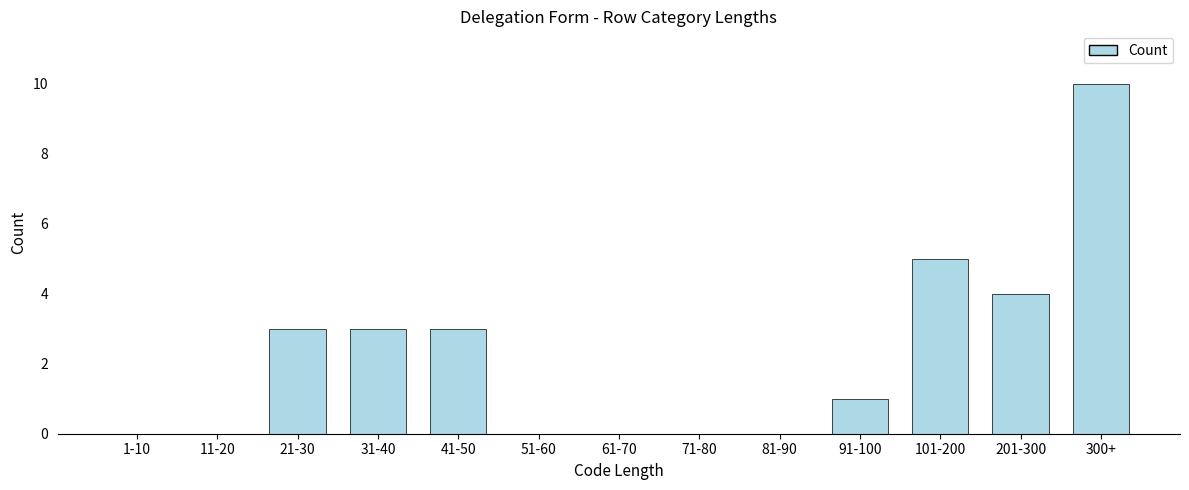

Reading left to right, list all the values displayed in this chart.

1-10=0	11-20=0	21-30=3	31-40=3	41-50=3	51-60=0	61-70=0	71-80=0	81-90=0	91-100=1	101-200=5	201-300=4	300+=10